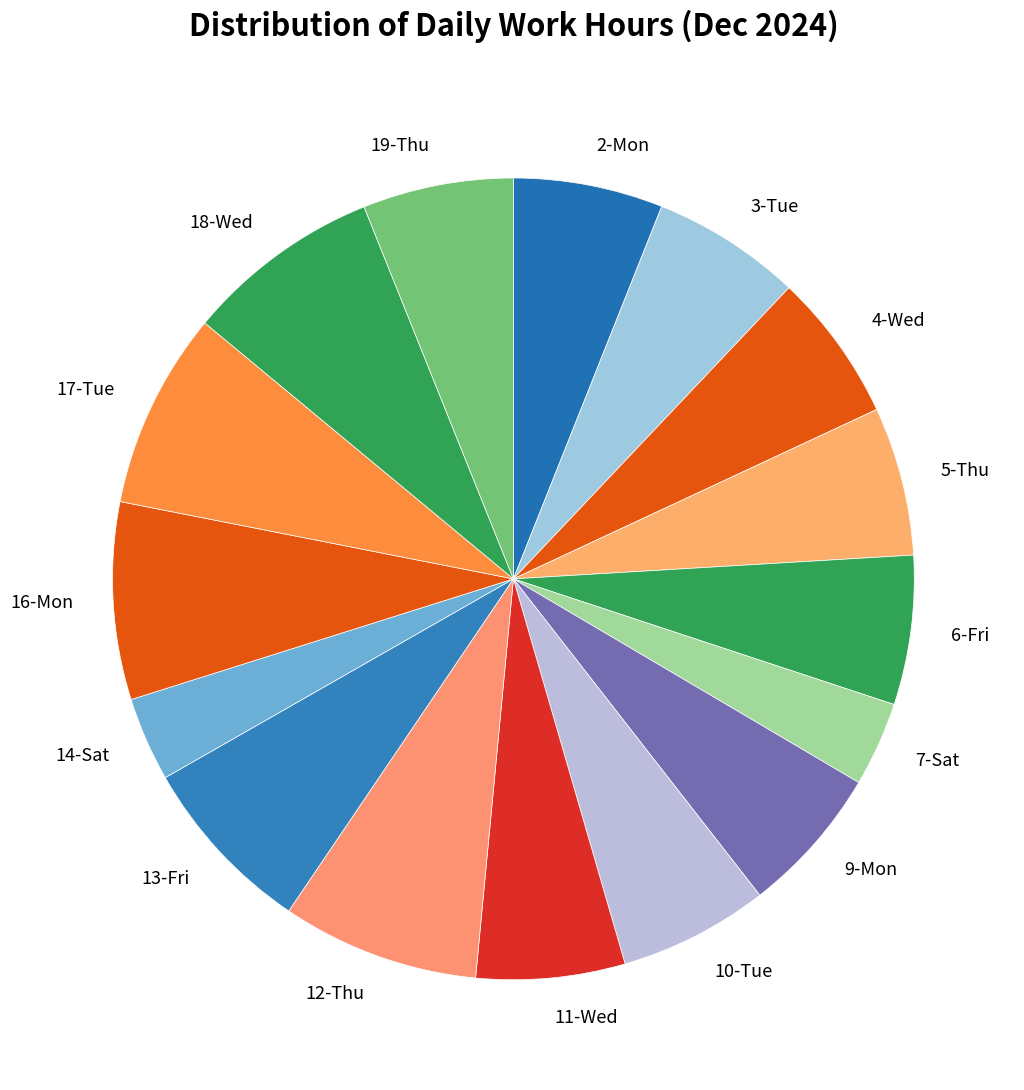

The 17-Tue slice represents 1% of the pie. True or false?

False